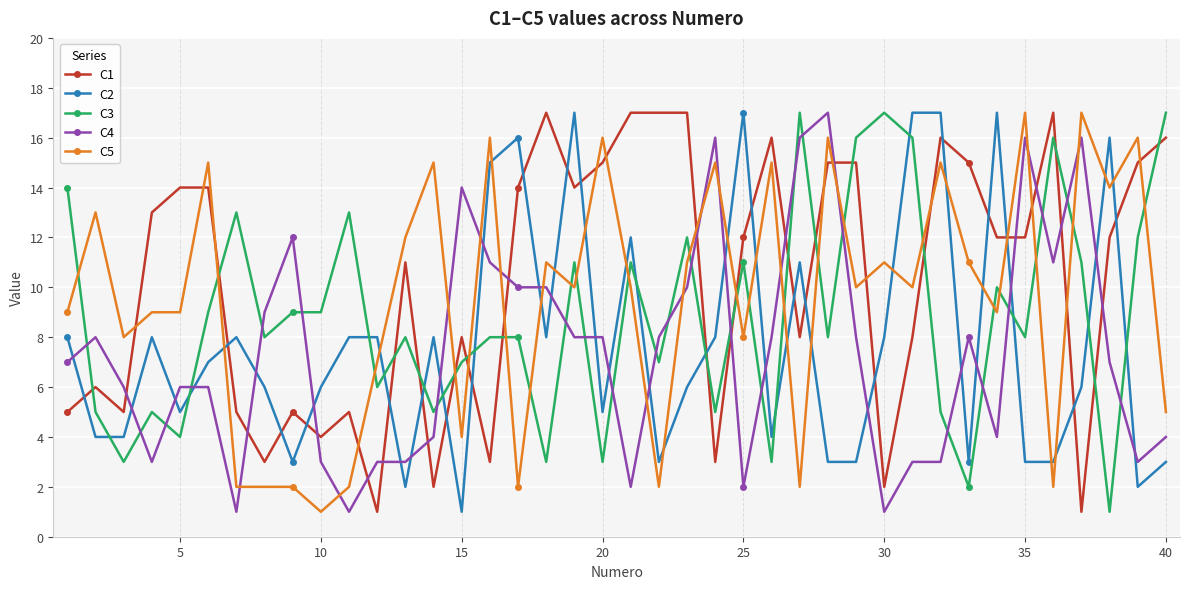

True or false: C5 has more than 2 interior local peaks.

True